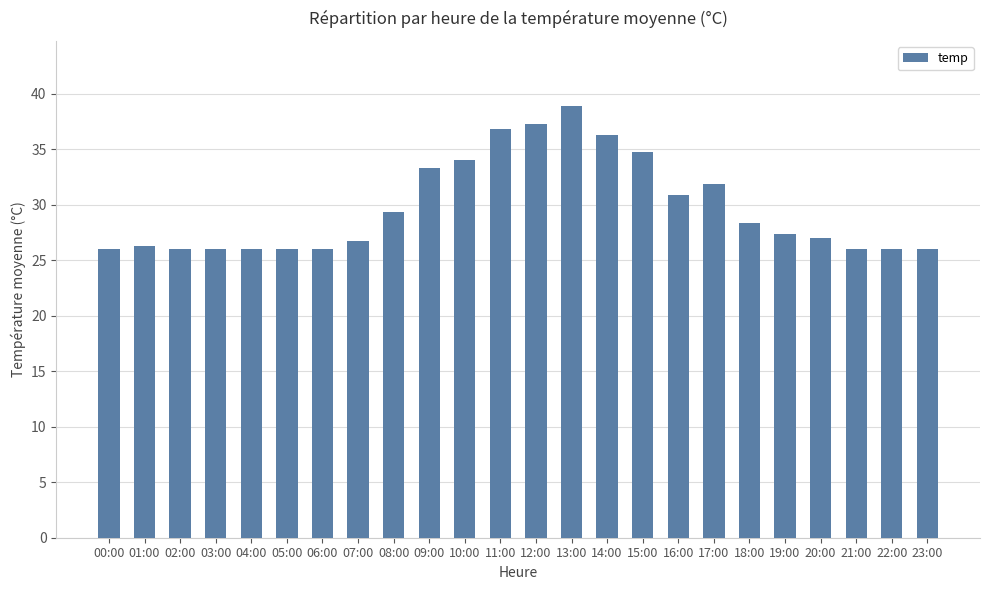

True or false: the data shows 47.1 at 08:00.

False